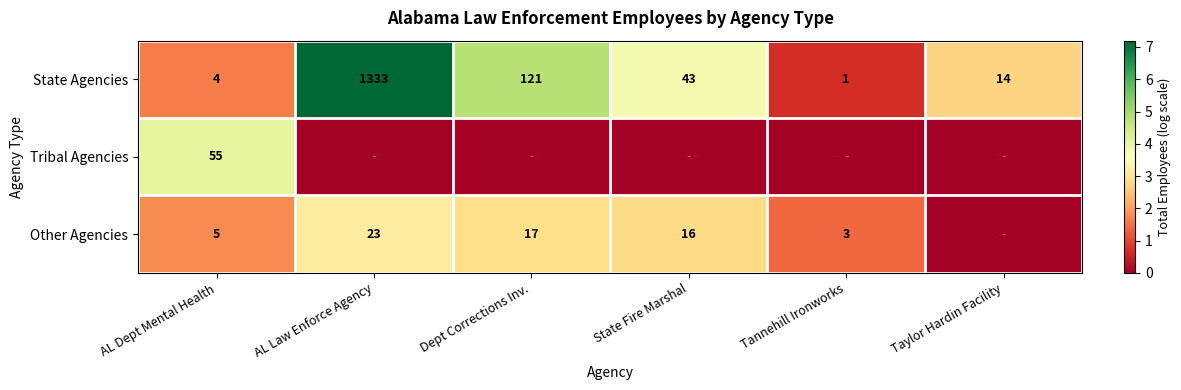

True or false: State Agencies has a value of 20 at Taylor Hardin Facility.

False